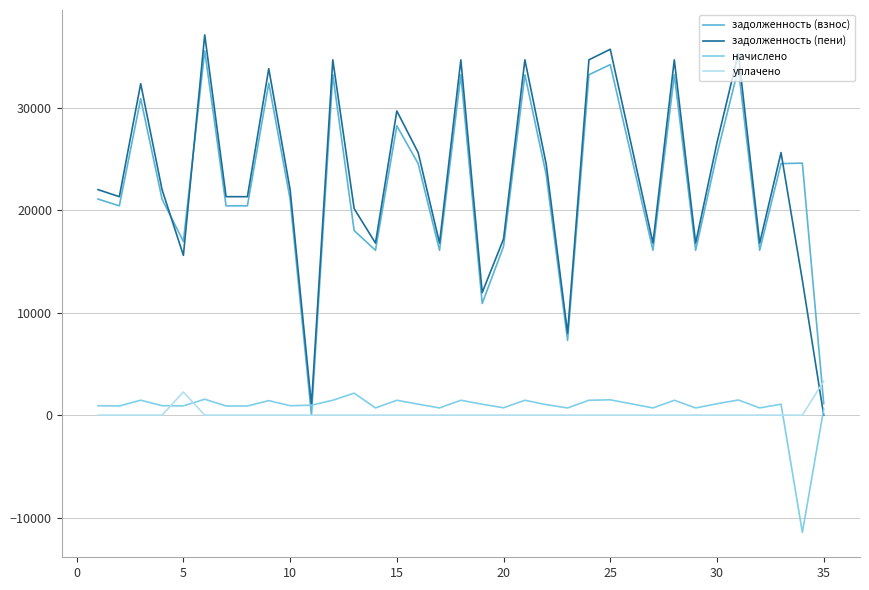

Does the chart display data point markers on the line(s)?

No